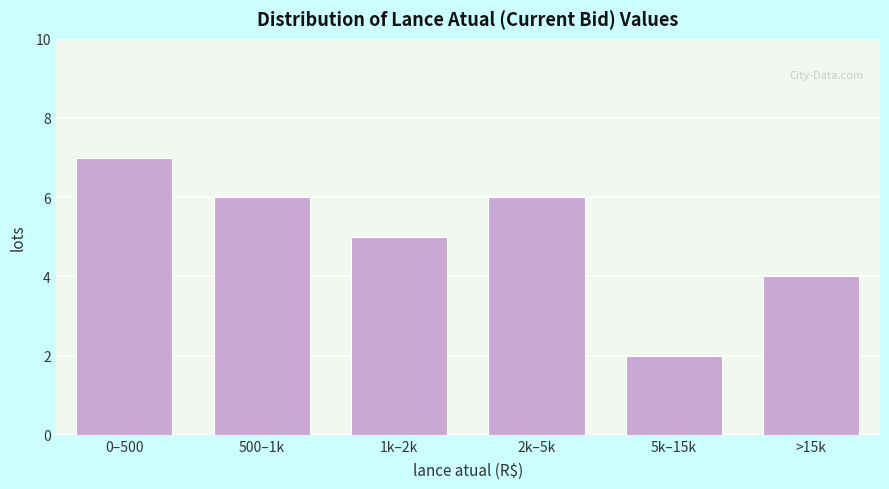

Reading left to right, transcribe all the data shown in this chart.

7	6	5	6	2	4